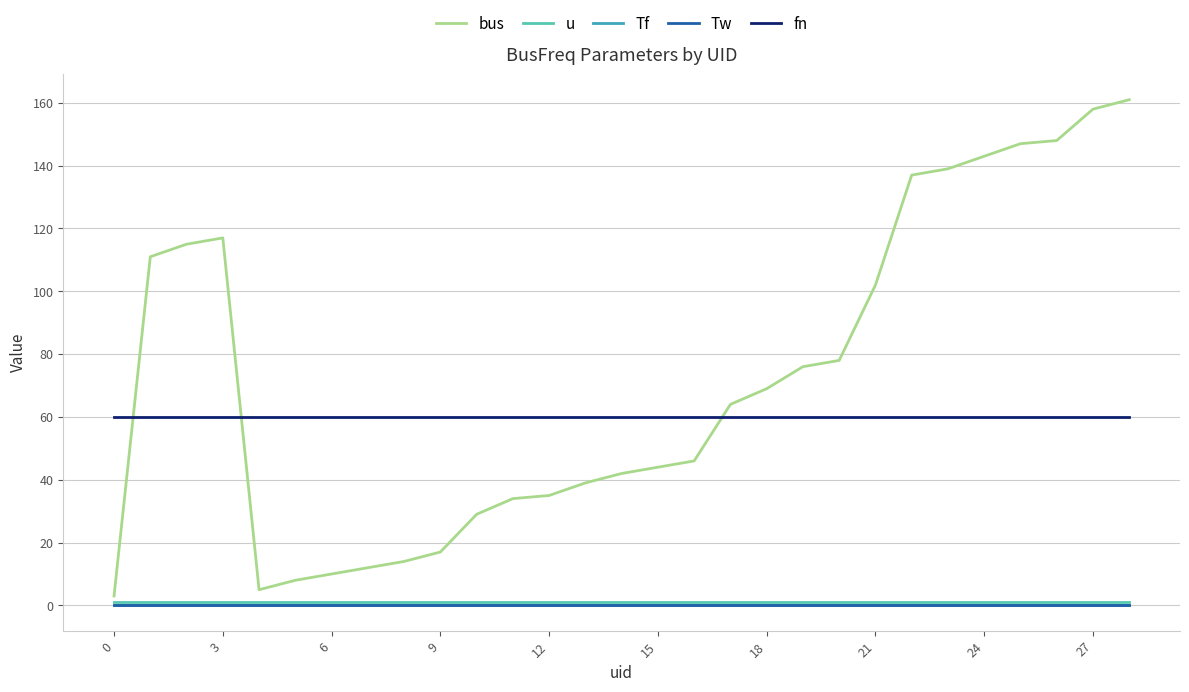

True or false: Tf has more than 1 interior local peaks.

False